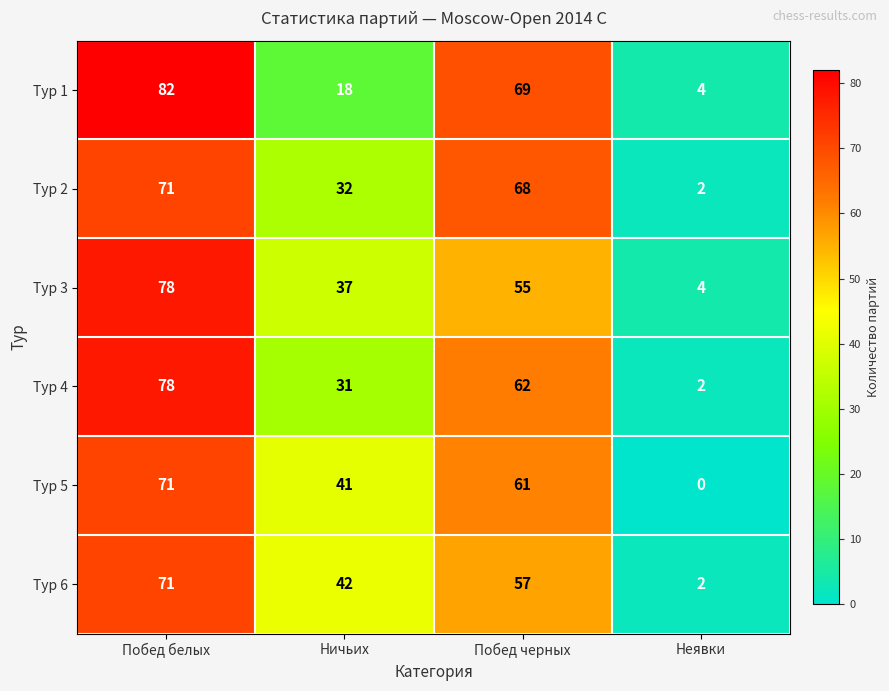

What is the difference between the maximum and minimum values in the Тур 5 series?

71